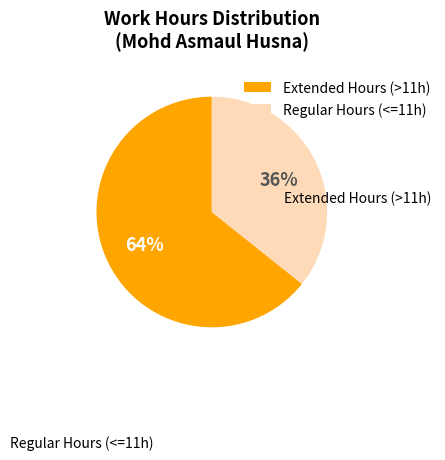

Which slice is the largest?

Extended Hours (>11h)